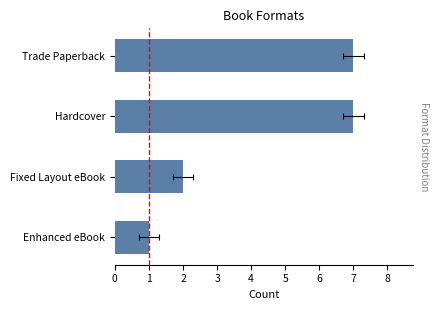

Rank the categories by value from highest to lowest.

Hardcover, Trade Paperback, Fixed Layout eBook, Enhanced eBook